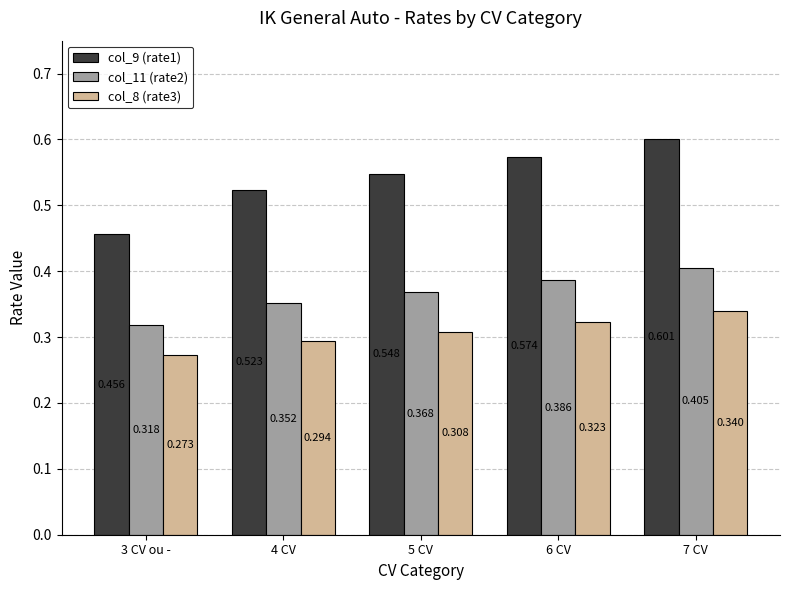

Are the bars horizontal?

No